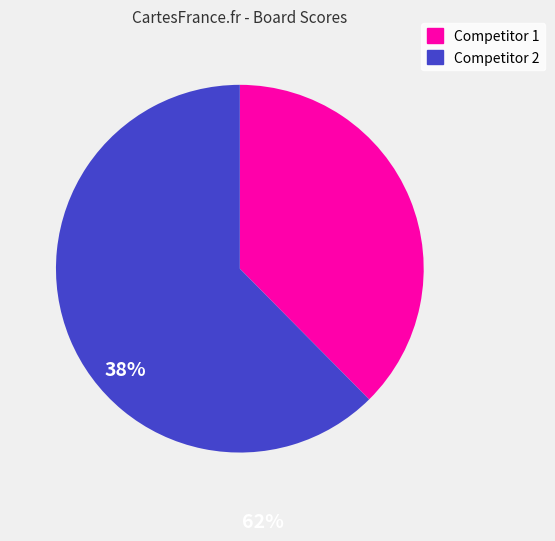

Is there any slice that represents more than half of the pie?

Yes